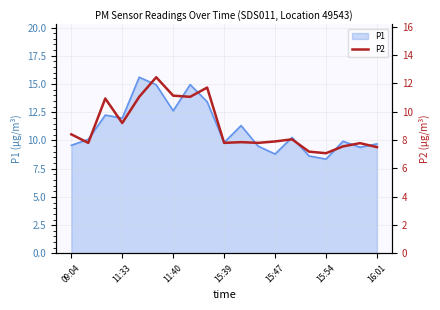

True or false: the data has more than 0 interior local peaks.

True